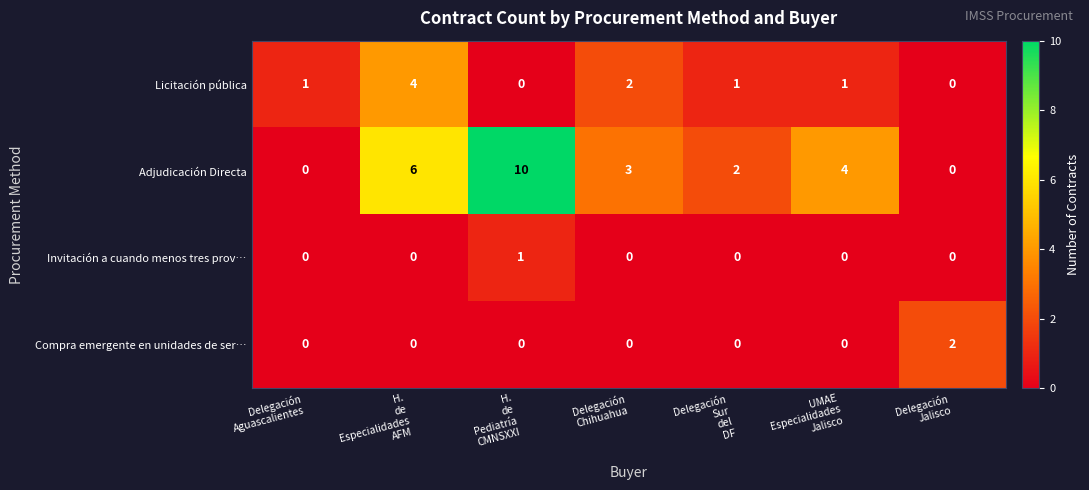

Reading left to right, list all the values displayed in this chart.

Licitación pública: 1	4	0	2	1	1	0
Adjudicación Directa: 0	6	10	3	2	4	0
Invitación a cuando menos tres prov…: 0	0	1	0	0	0	0
Compra emergente en unidades de ser…: 0	0	0	0	0	0	2